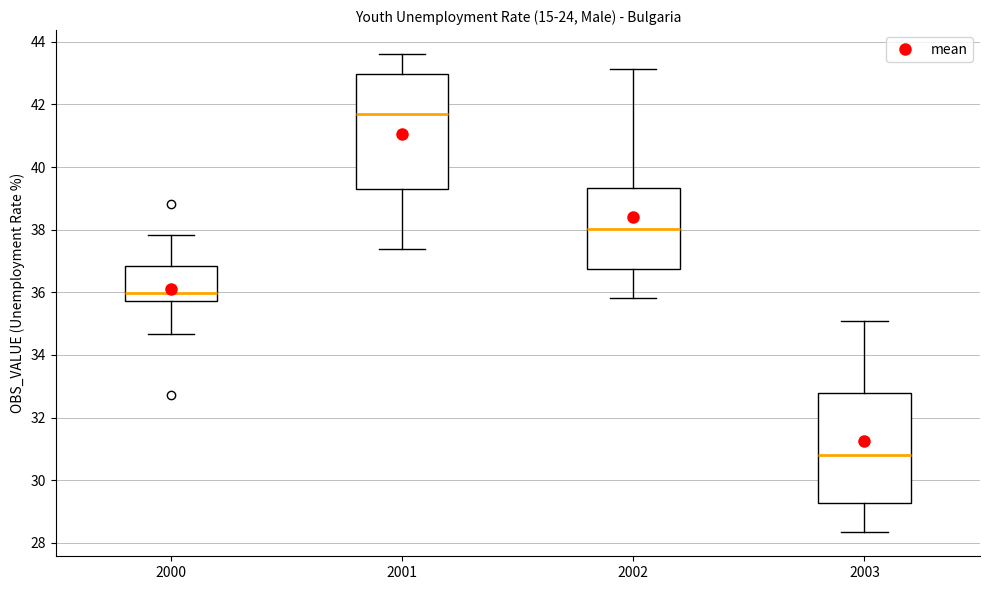

Reading left to right, transcribe this box plot: for each box, give where its median line is, the range the box spans, and where its two whiskers end, as read against the y-axis. The values are not printed on the chart, so give them approximately, as read against the axis.

2000: median 36.0, box 35.8 to 36.8, whiskers 34.6 to 37.8
2001: median 41.6, box 39.2 to 43.0, whiskers 37.4 to 43.6
2002: median 38.0, box 36.8 to 39.4, whiskers 35.8 to 43.2
2003: median 30.8, box 29.2 to 32.8, whiskers 28.4 to 35.0